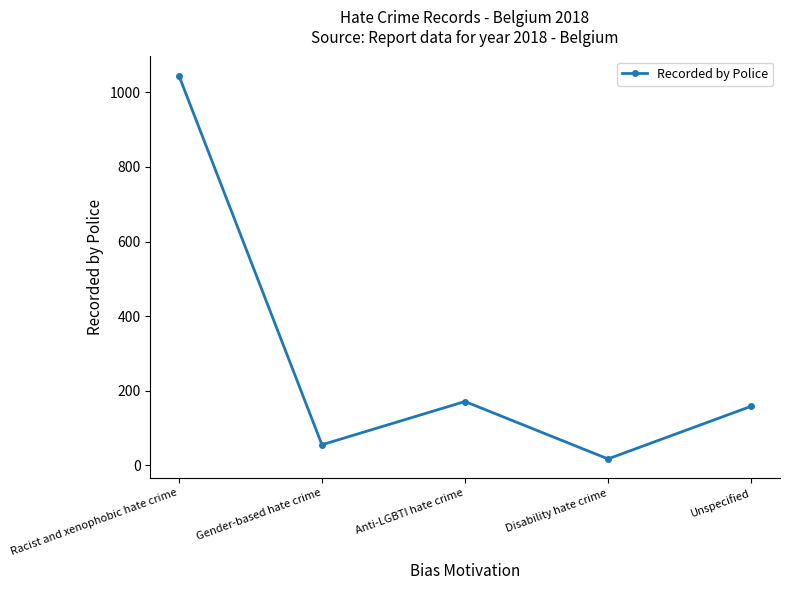

The chart shows a value of 55 at Gender-based hate crime. True or false?

True